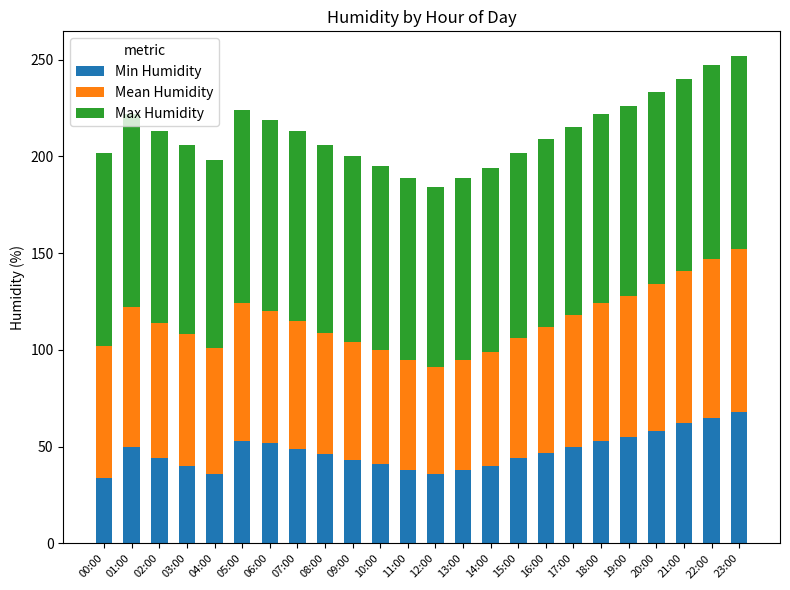

What is the minimum value for Min Humidity?

34